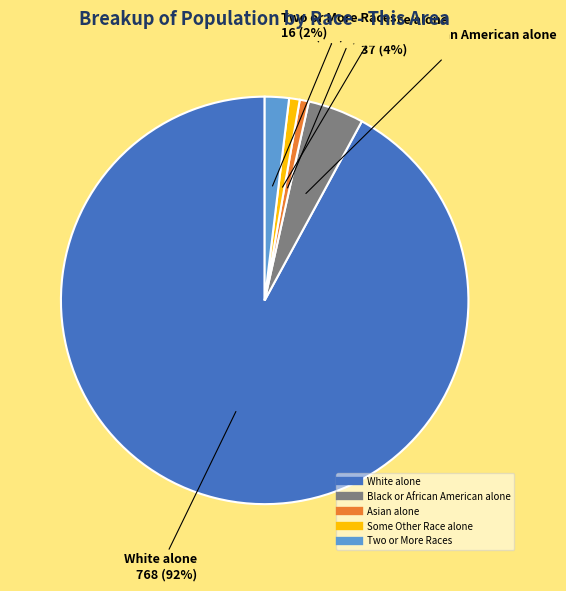

Do Asian alone and Some Other Race alone together represent more than half of the pie?

No